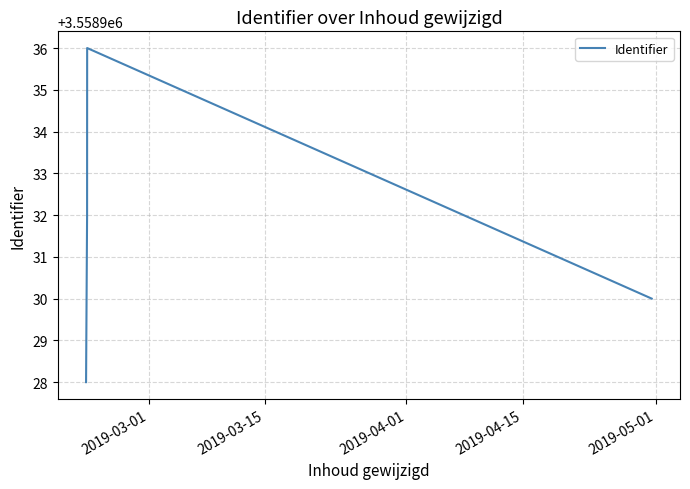

Count the values in the range 3558930 to 3558934.

3